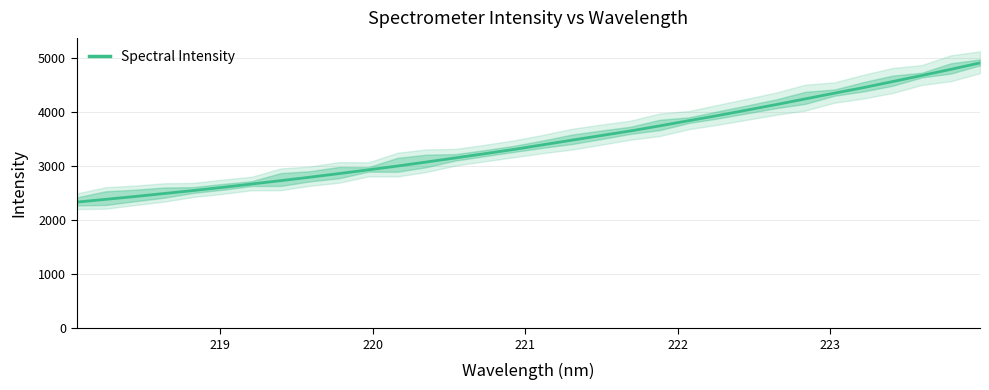

How many categories are shown in the chart?

32